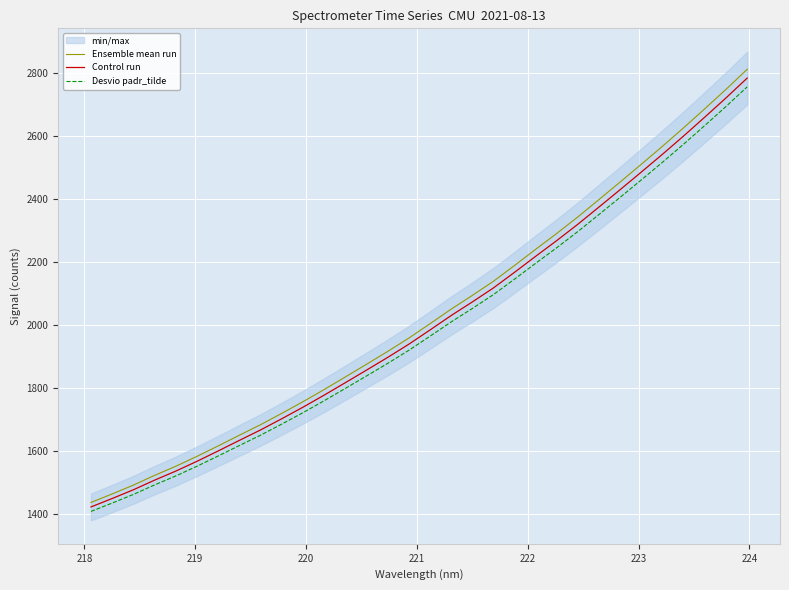

True or false: Desvio padr_tilde and Ensemble mean run cross at least once.

False